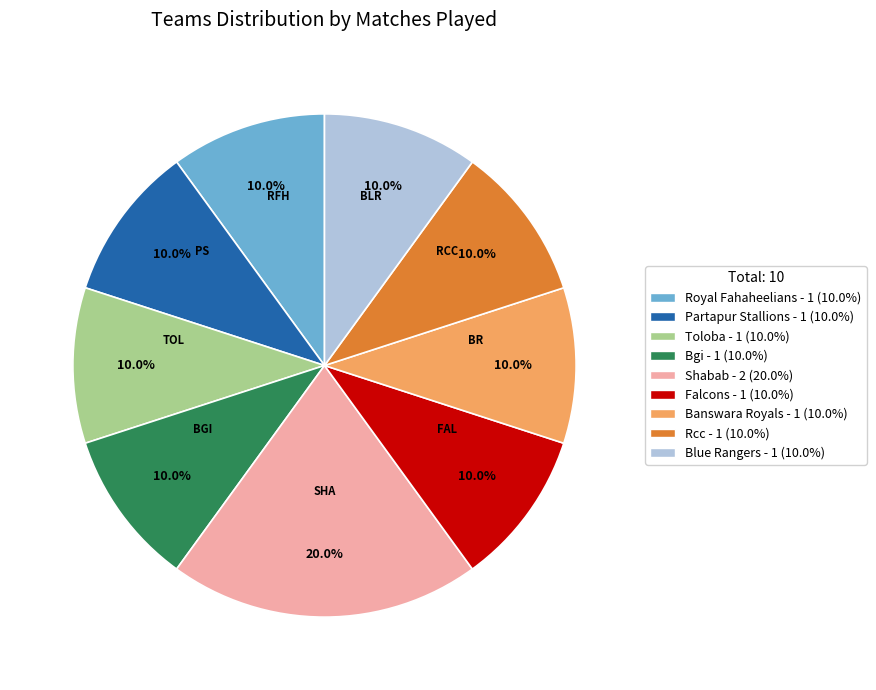

Between Shabab and Royal Fahaheelians, which is larger?

Shabab